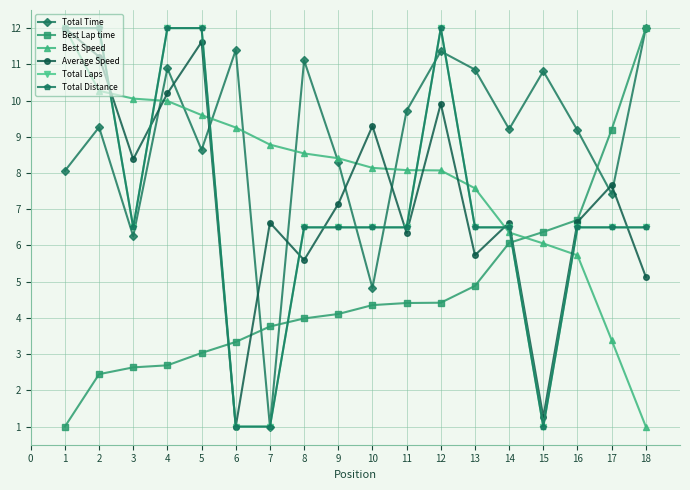

At how many categories does at least one series exceed 4?

18